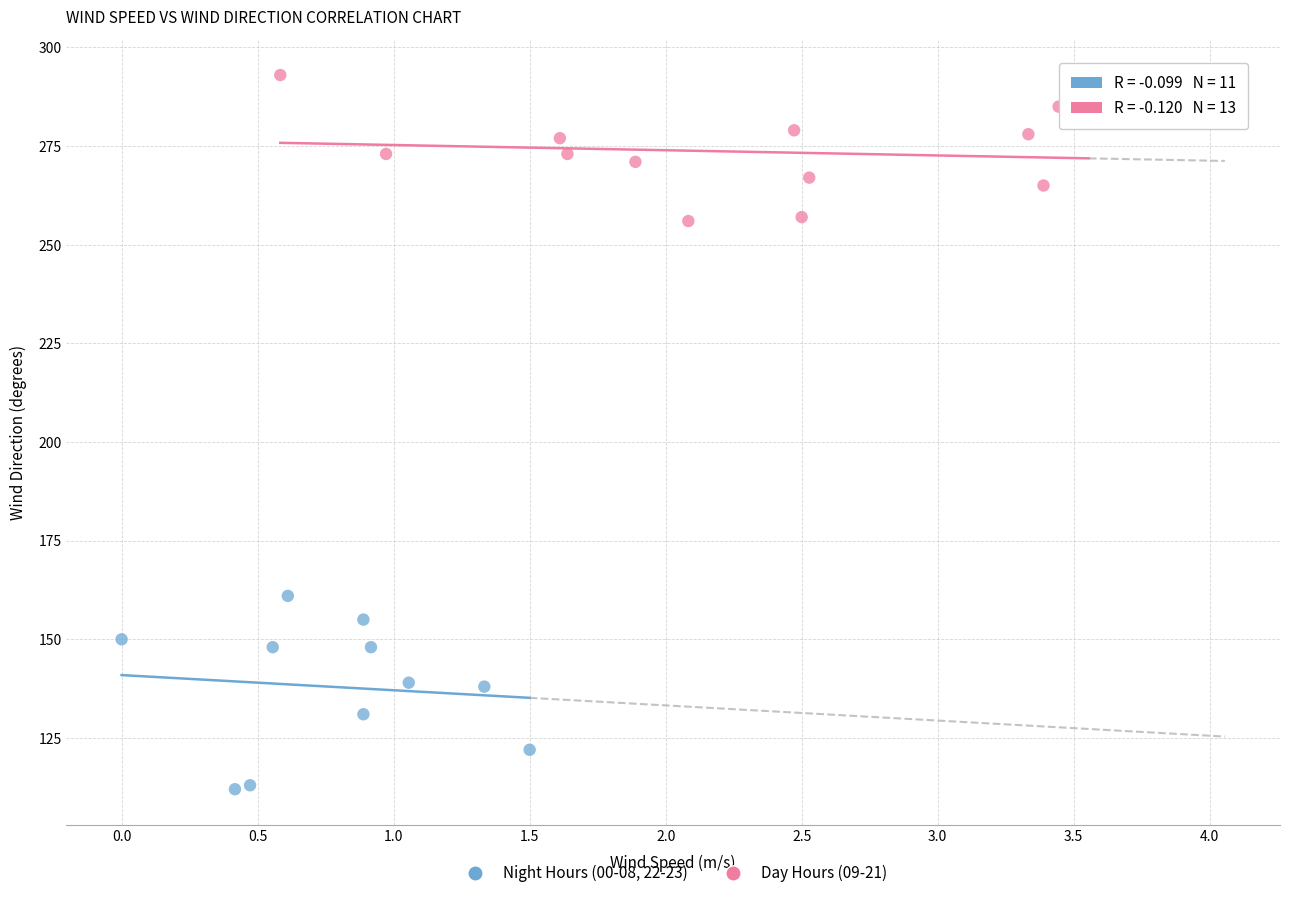

Which series contains the lowest Y value?

Night Hours (00-08, 22-23)